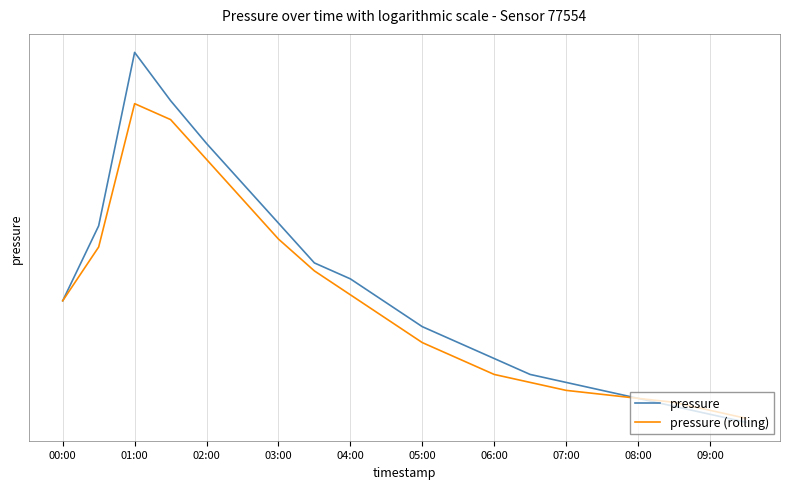

Is the value of pressure (rolling) at 05:00 greater than the value of pressure at 09:00?

Yes